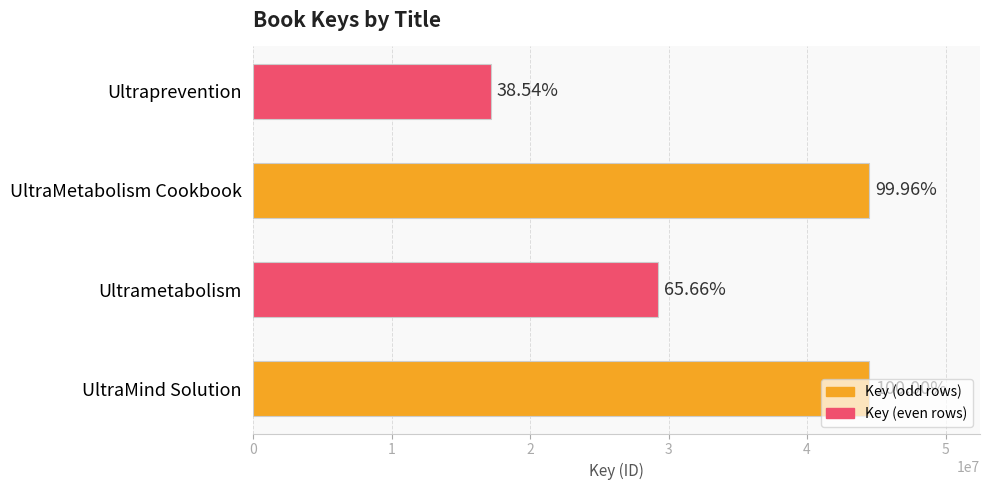

How many bars are there in total?

4